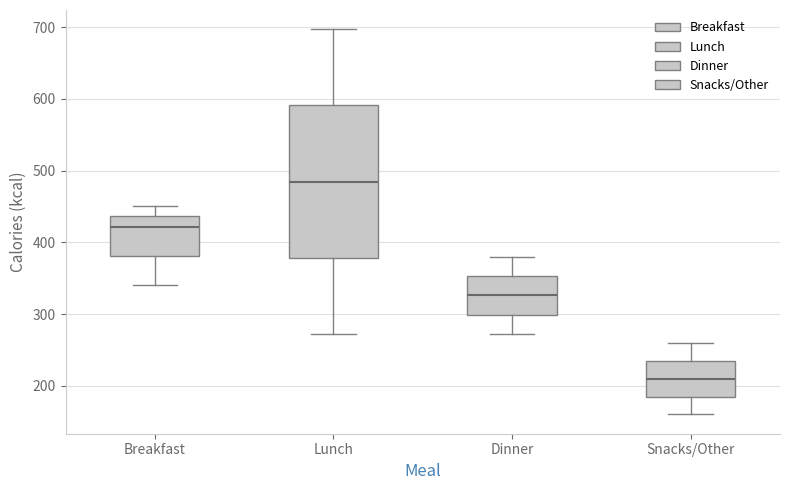

Reading left to right, read every box against the y-axis: the position of its median line, the range the box covers, and the ends of its whiskers. The values are not printed on the chart, so give them approximately, as read against the axis.

Breakfast: median 420, box 380 to 440, whiskers 340 to 450
Lunch: median 480, box 380 to 590, whiskers 270 to 700
Dinner: median 330, box 300 to 350, whiskers 270 to 380
Snacks/Other: median 210, box 190 to 240, whiskers 160 to 260